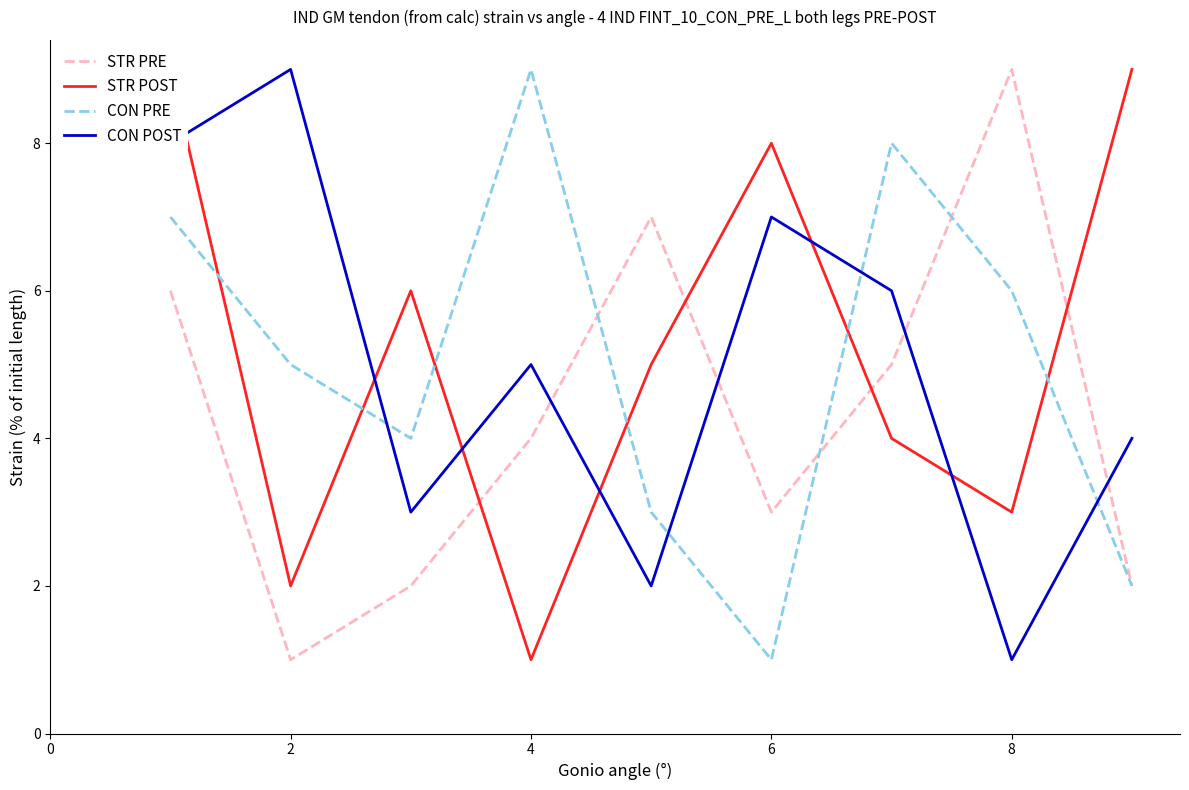

Which series has the largest total across all categories?

STR POST